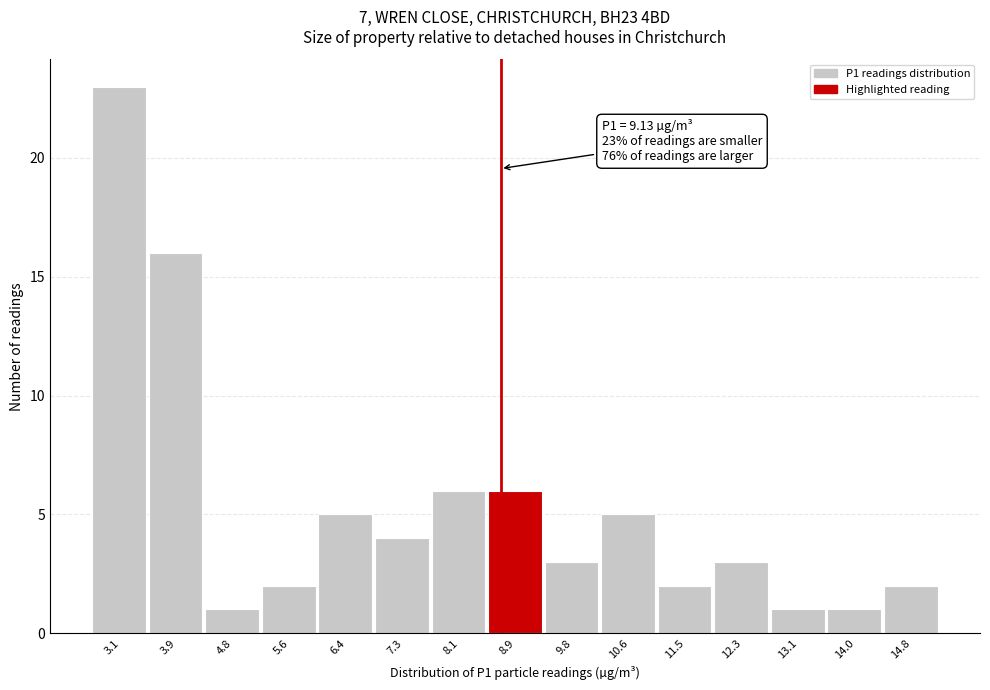

Reading right to left, transcribe all the data shown in this chart.

2	1	1	3	2	5	3	6	6	4	5	2	1	16	23